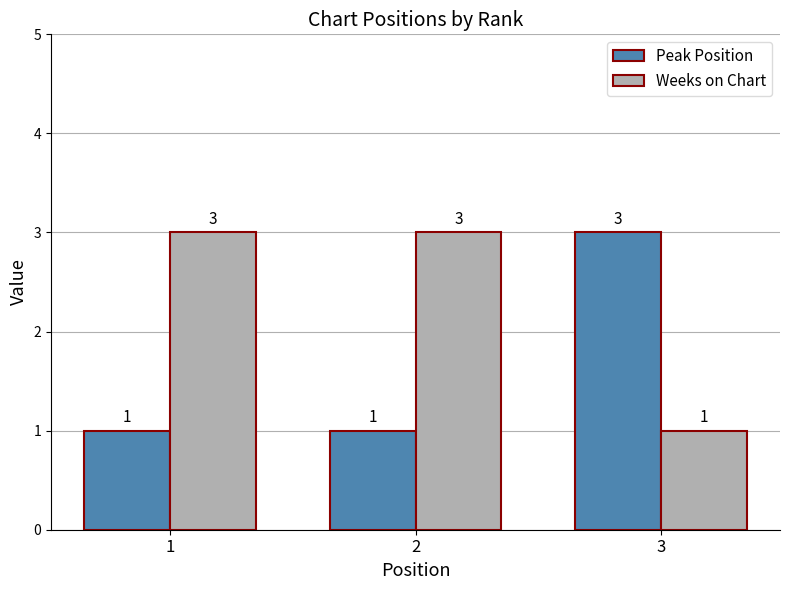

What is the maximum value shown in the chart?

3